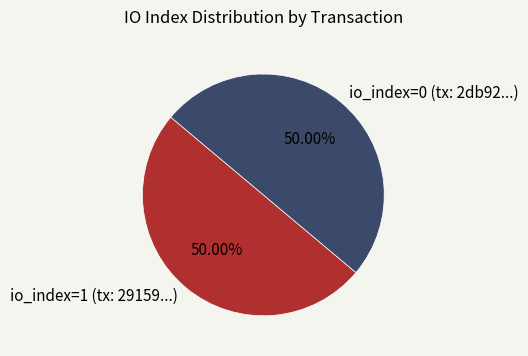

Approximately how many times larger is the value at io_index=0 (tx: 2db92...) compared to io_index=1 (tx: 29159...)?

1.0